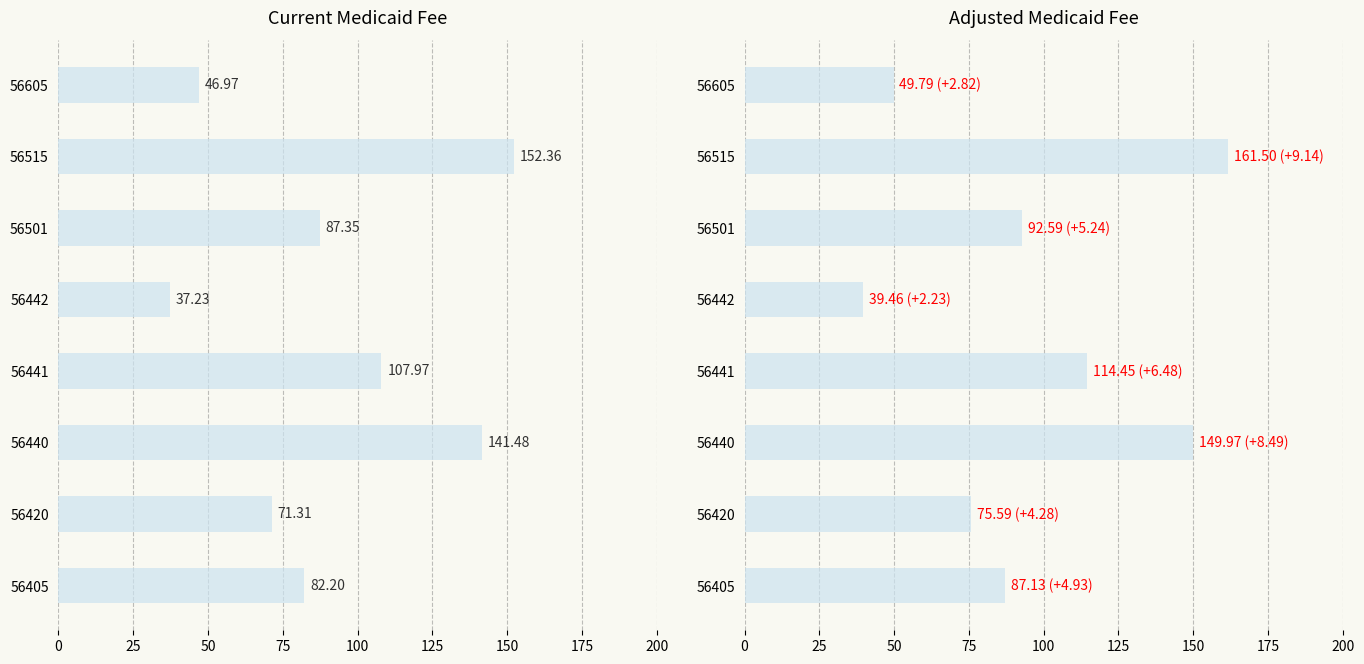

Is it true that medicaid_fee_2023 equals 39.5 at 4?

True